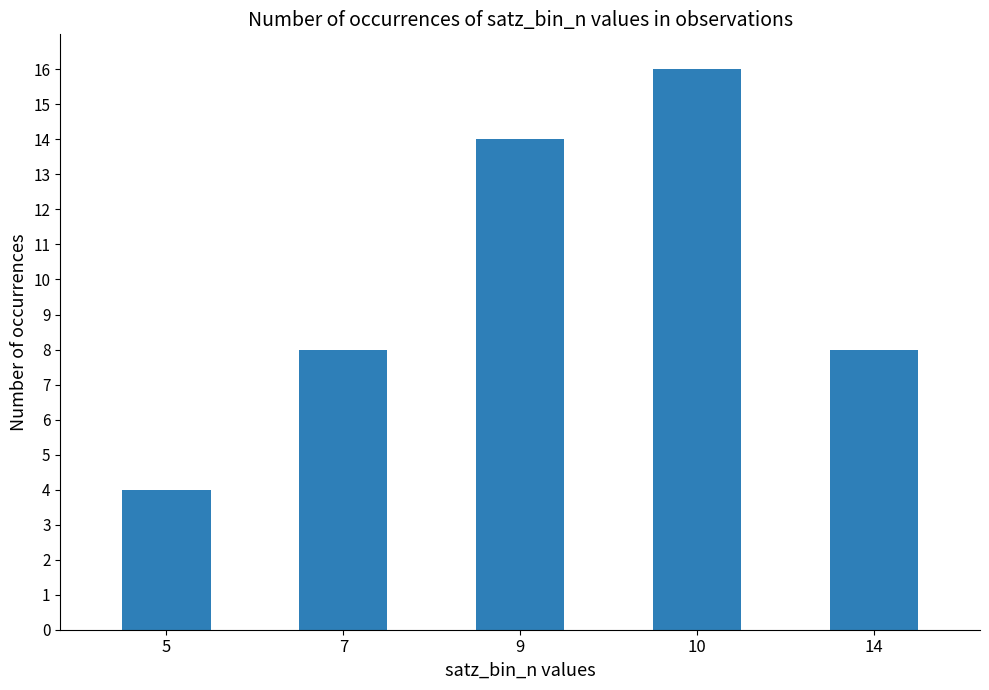

How many categories are shown in the chart?

5